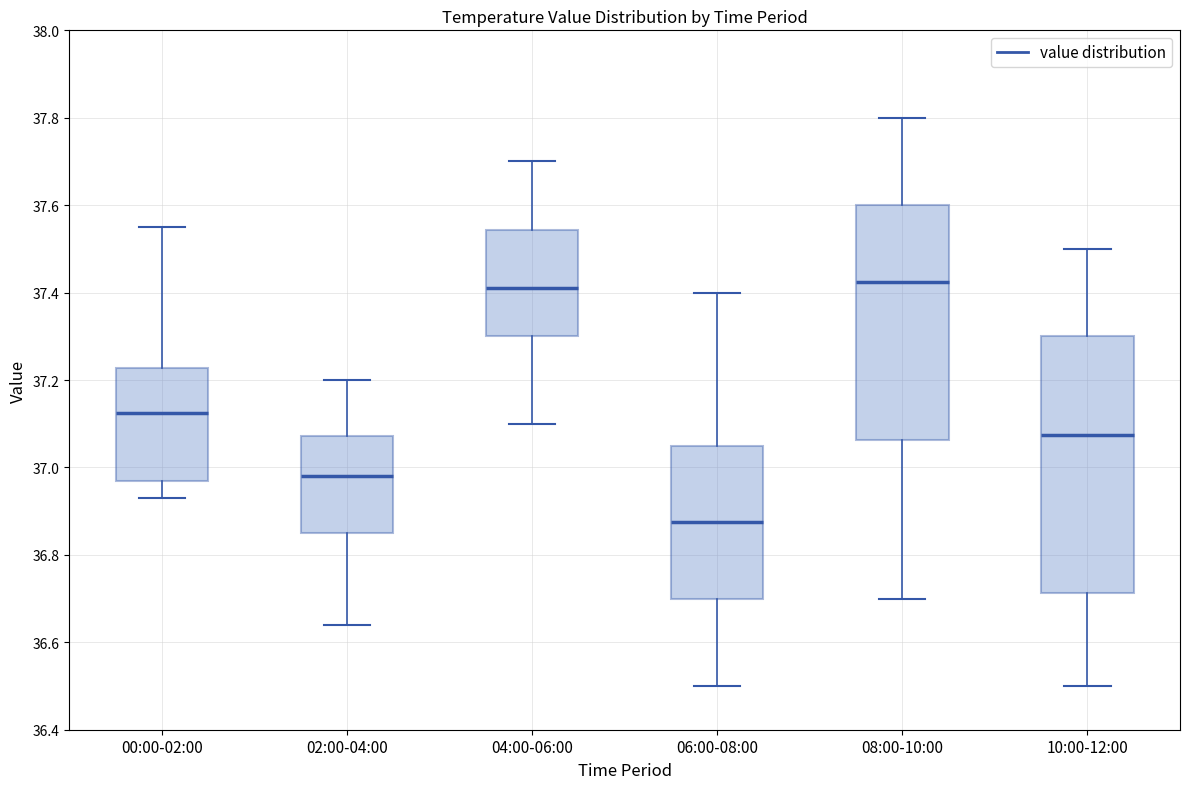

Comparing the boxes themselves (not the whiskers), which one is the tallest?

10:00-12:00